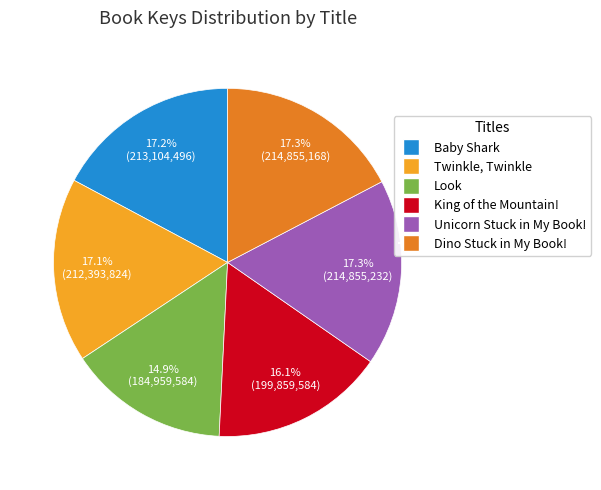

Is there a majority slice in this chart?

No